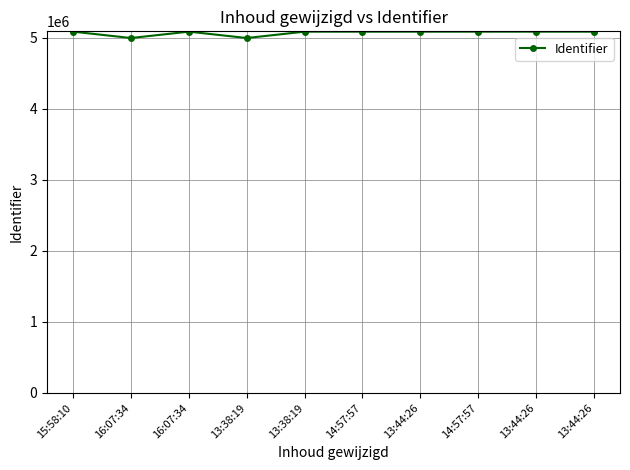

List the labels in order of value, smallest first.

16:07:34, 13:38:19, 16:07:34, 13:38:19, 14:57:57, 13:44:26, 14:57:57, 13:44:26, 13:44:26, 15:58:10